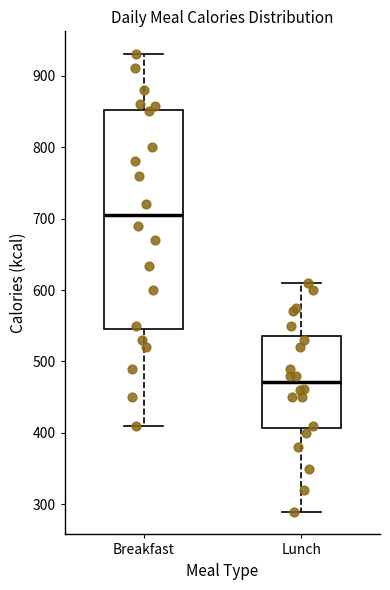

Where is the upper edge of the box for Lunch on the y-axis? The values are not printed on the chart, so give them approximately, as read against the axis.

540